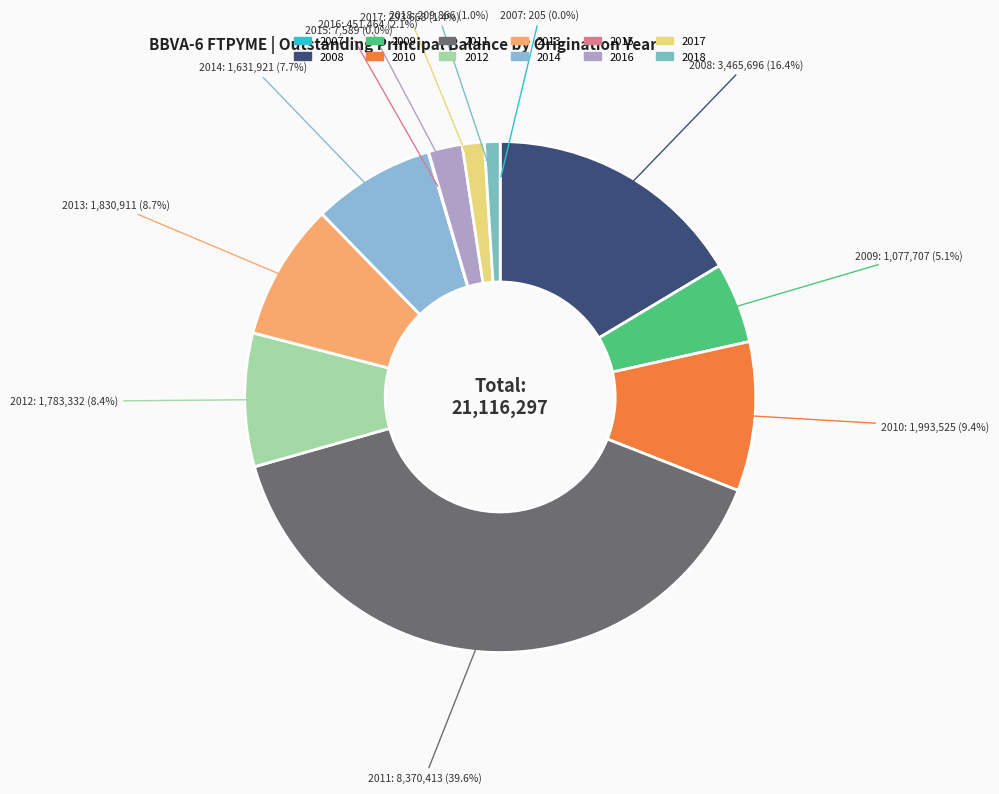

Which has a higher value, 2013 or 2018?

2013